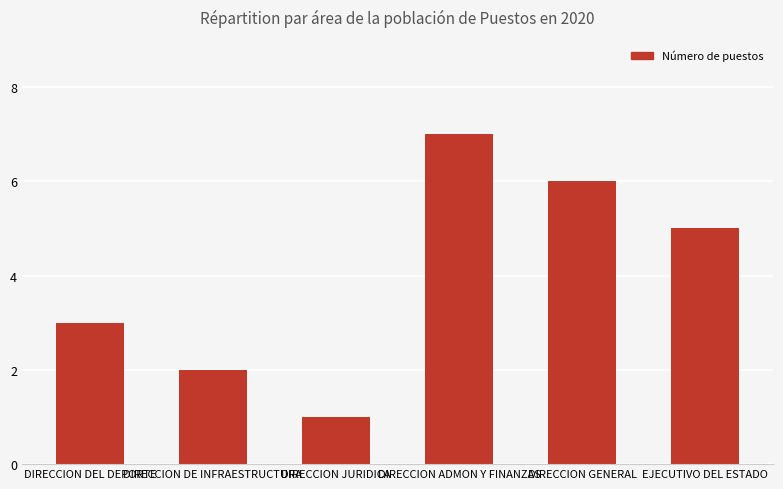

Reading left to right, extract all data points from this chart.

3	2	1	7	6	5